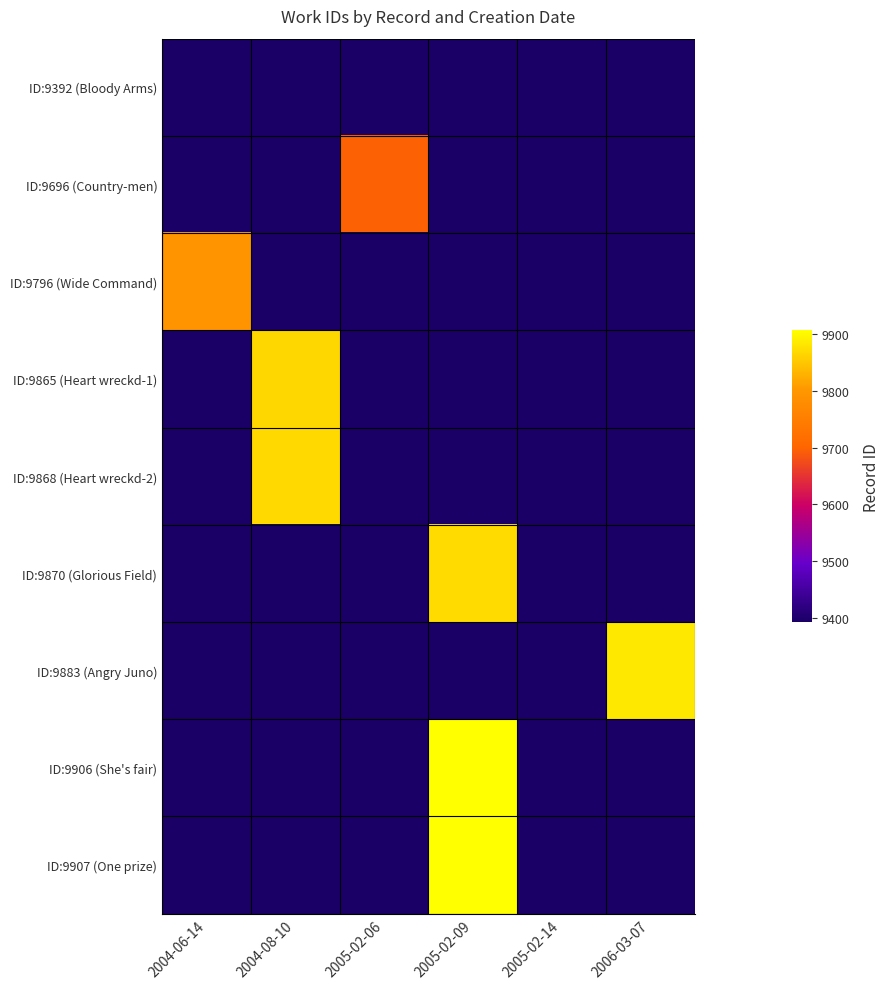

At how many categories does at least one series exceed 9471?

5